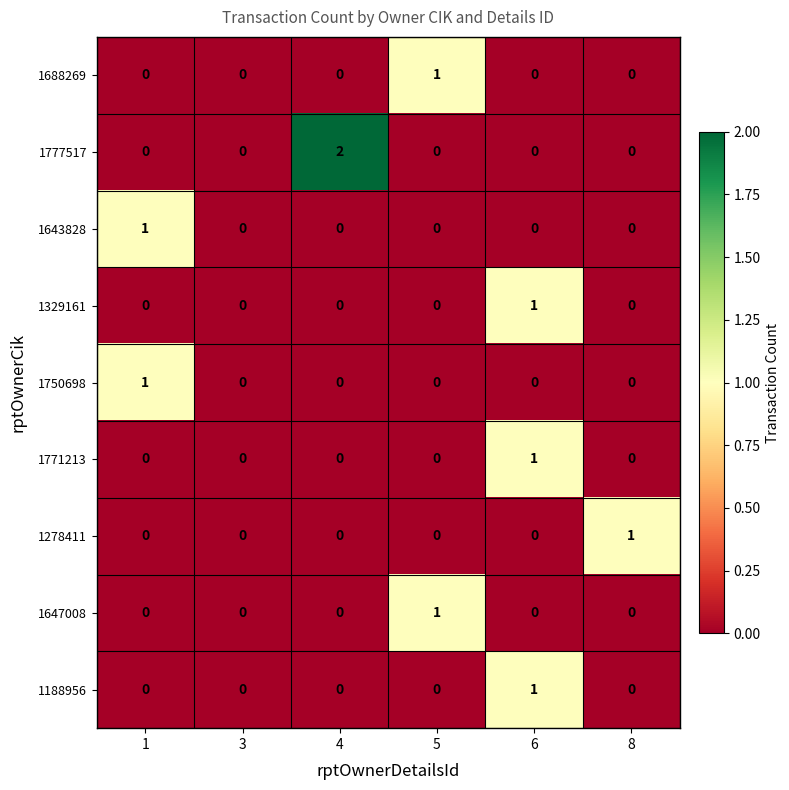

The value of 1188956 at 6 is 1. True or false?

True